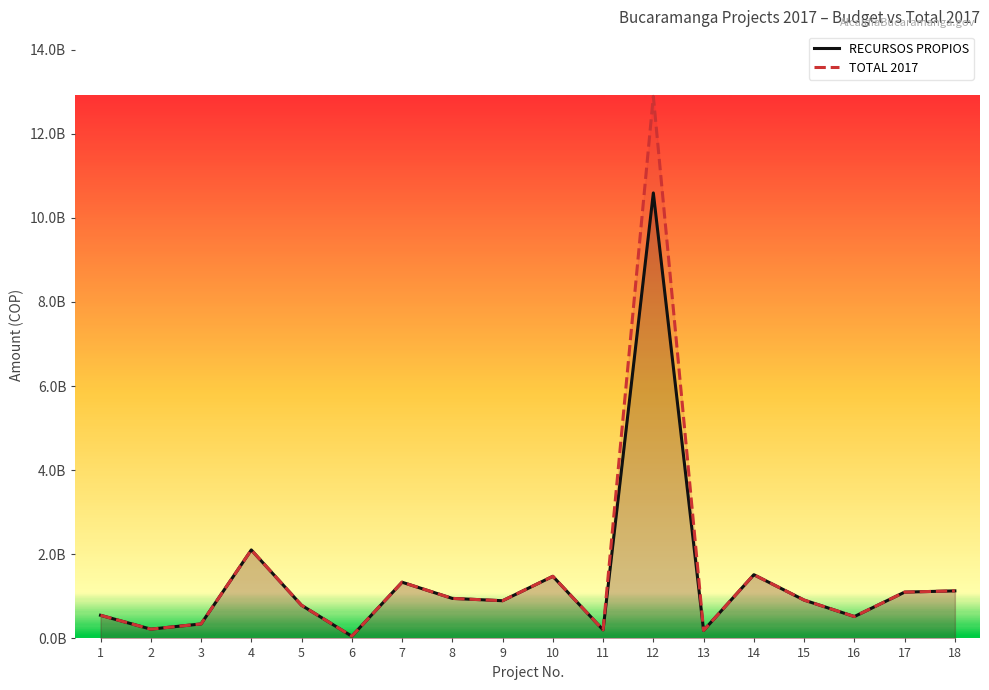

Where is the first local minimum for TOTAL 2017?

2